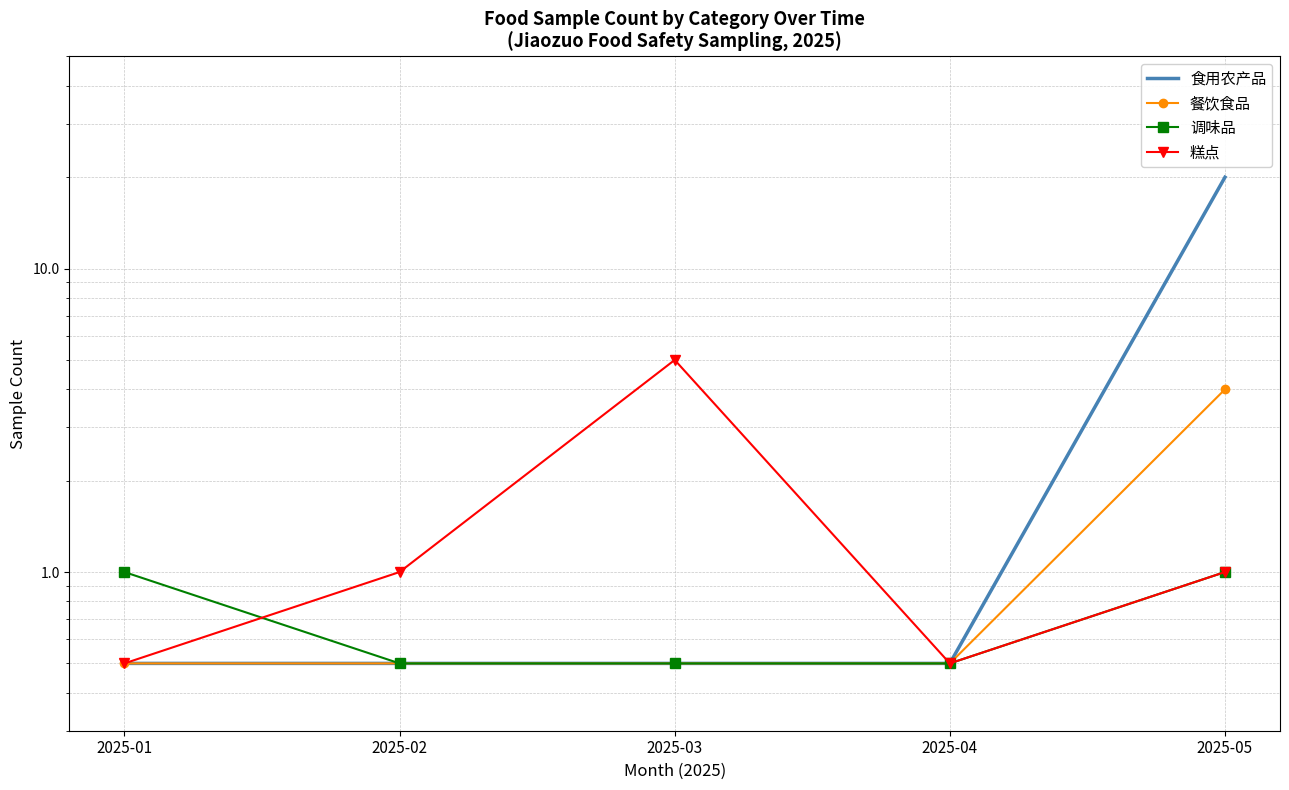

What is the minimum value shown in the chart?

0.5